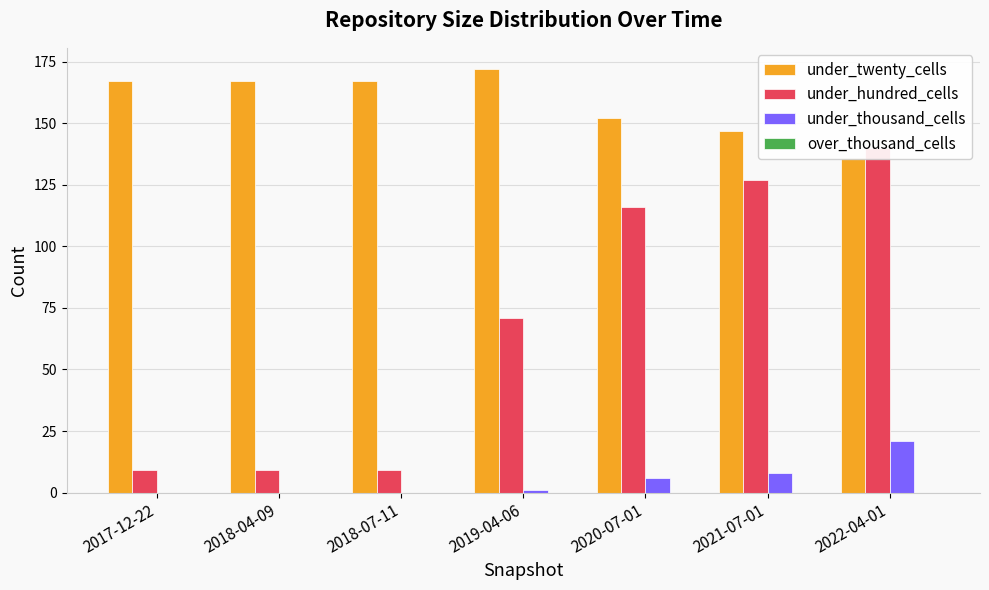

How many bars are there in total?

28